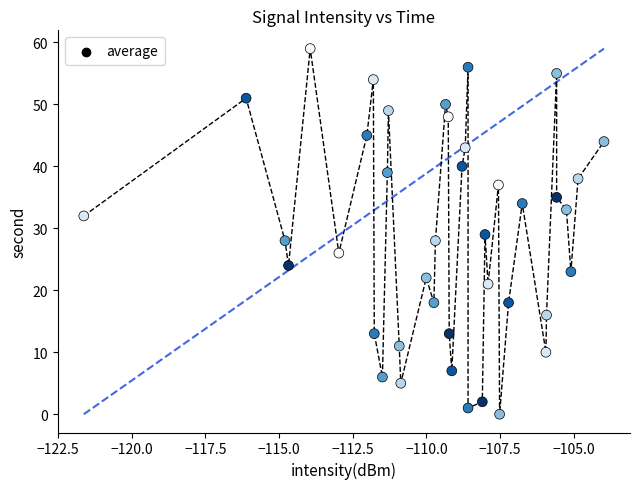

What is the range of Y values (max minus min)?

59